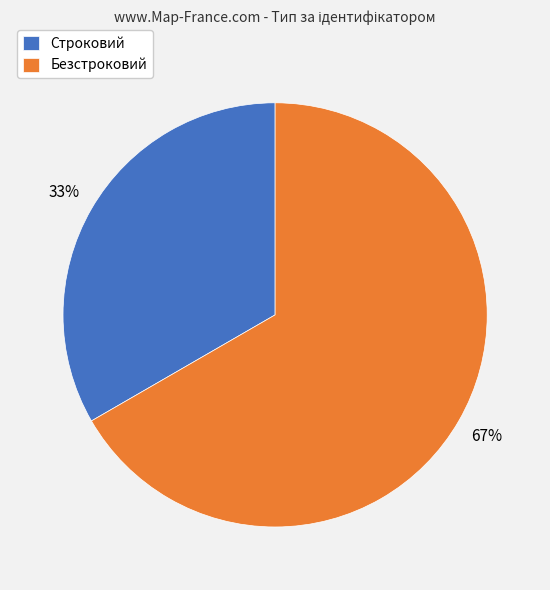

Approximately how many times larger is the value at Безстроковий compared to Строковий?

2.0